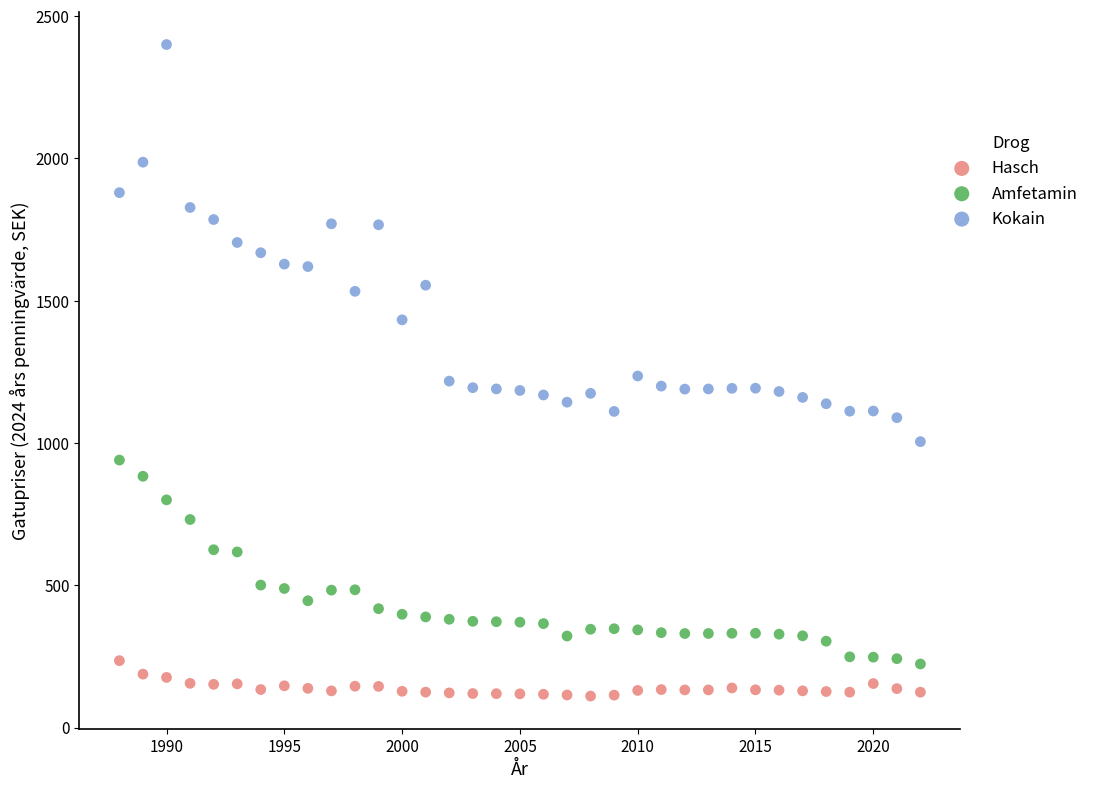

Which series has the largest Y range (max minus min)?

Kokain